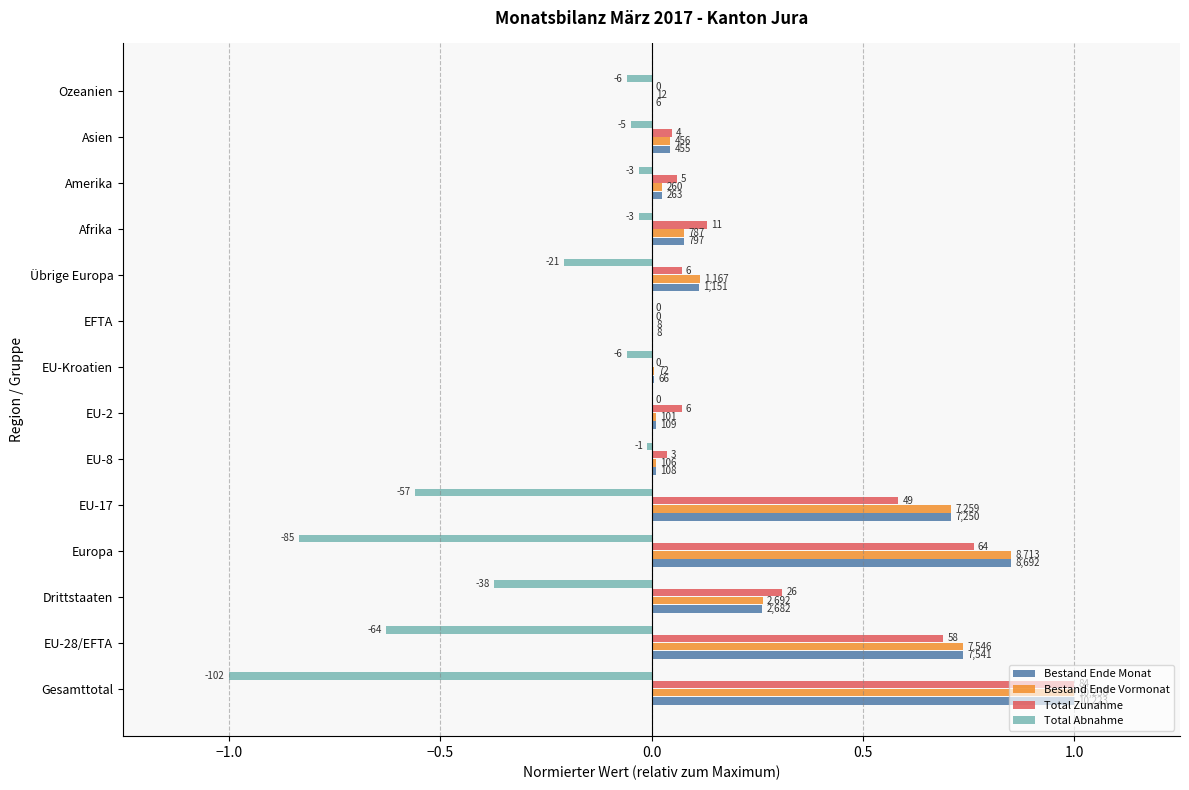

What are all the series names shown in the legend?

Bestand Ende Monat, Bestand Ende Vormonat, Total Zunahme, Total Abnahme